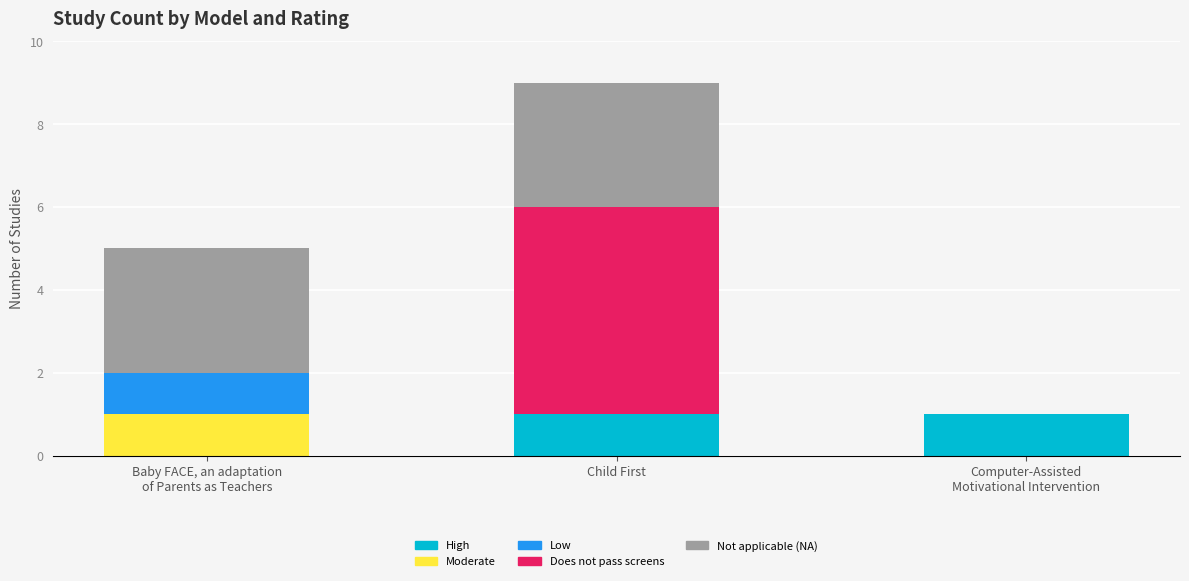

At which category is the sum across all series the highest?

Child First